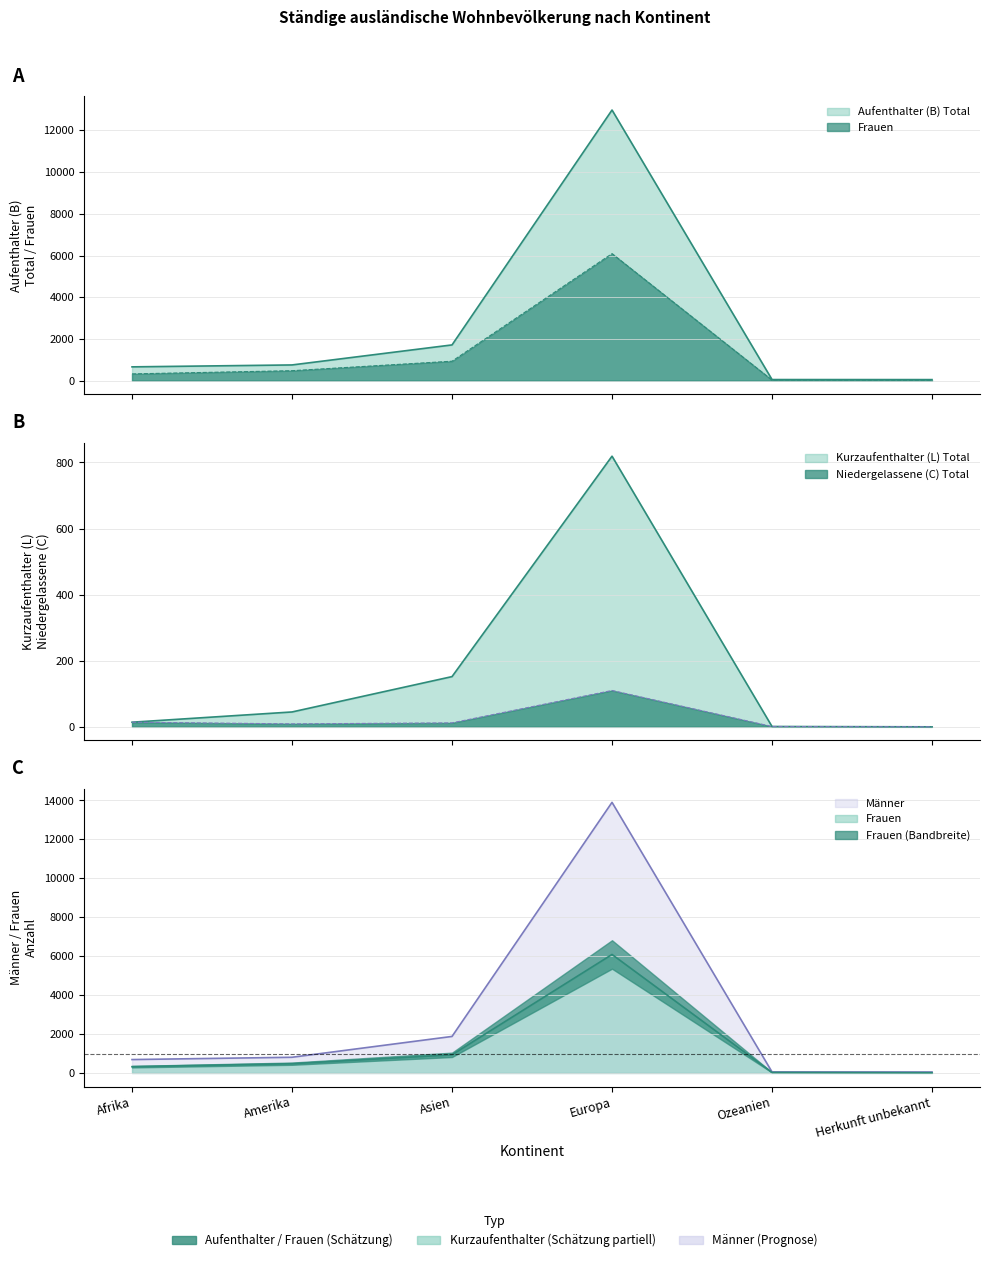

Rank the categories by Frauen value from lowest to highest.

Herkunft unbekannt, Ozeanien, Afrika, Amerika, Asien, Europa